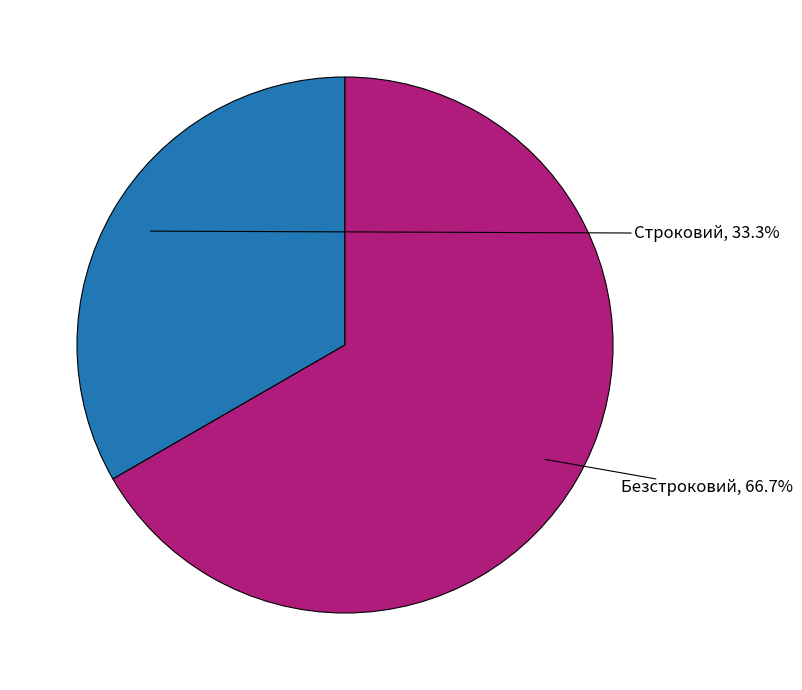

How many segments does this pie chart have?

2